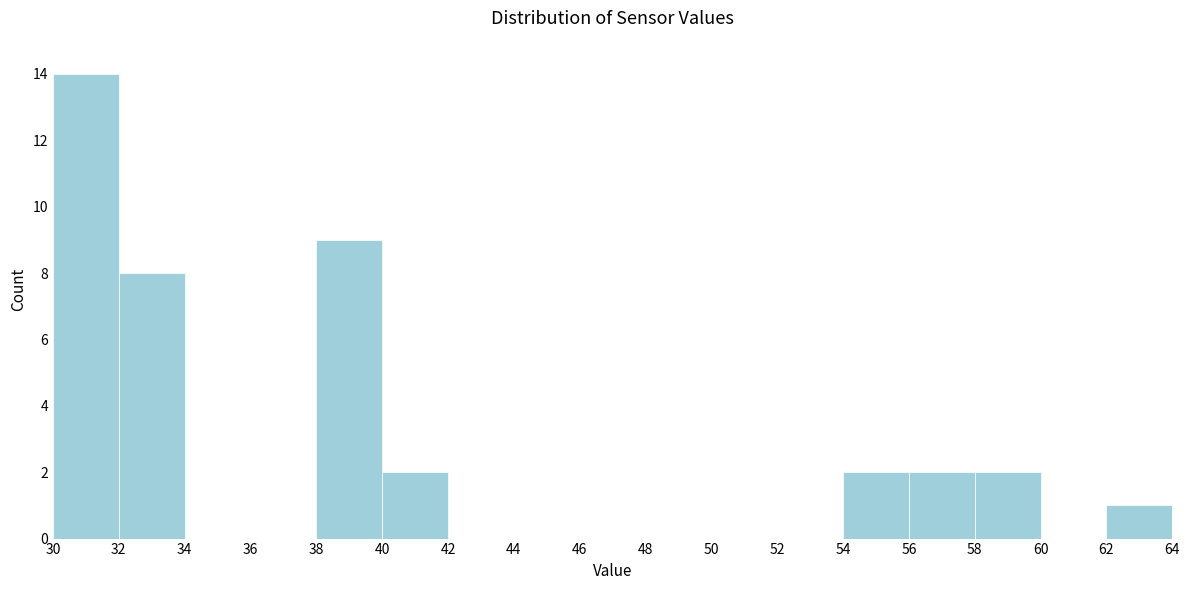

How tall is the bar that spans 30 to 32 on the x-axis? The values are not printed on the chart, so give them approximately, as read against the axis.

14